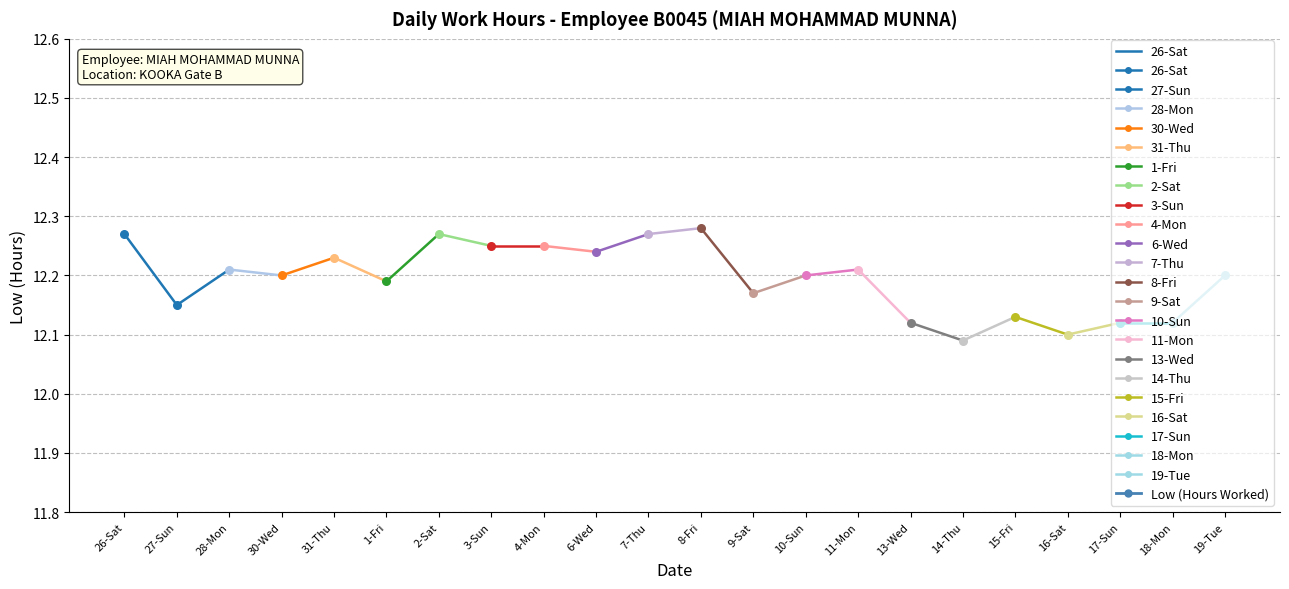

Approximately how many times larger is the value at 26-Sat compared to 27-Sun?

1.0